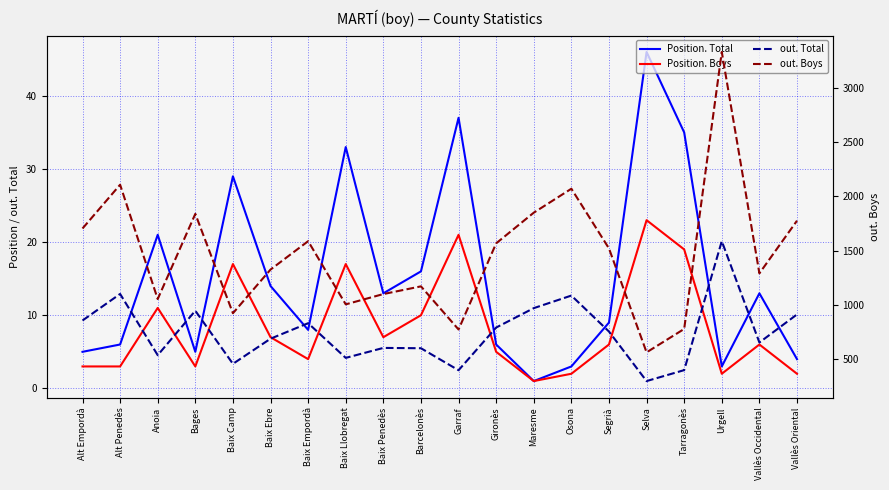

Is it true that Position. Boys equals 2 at Vallès Oriental?

True